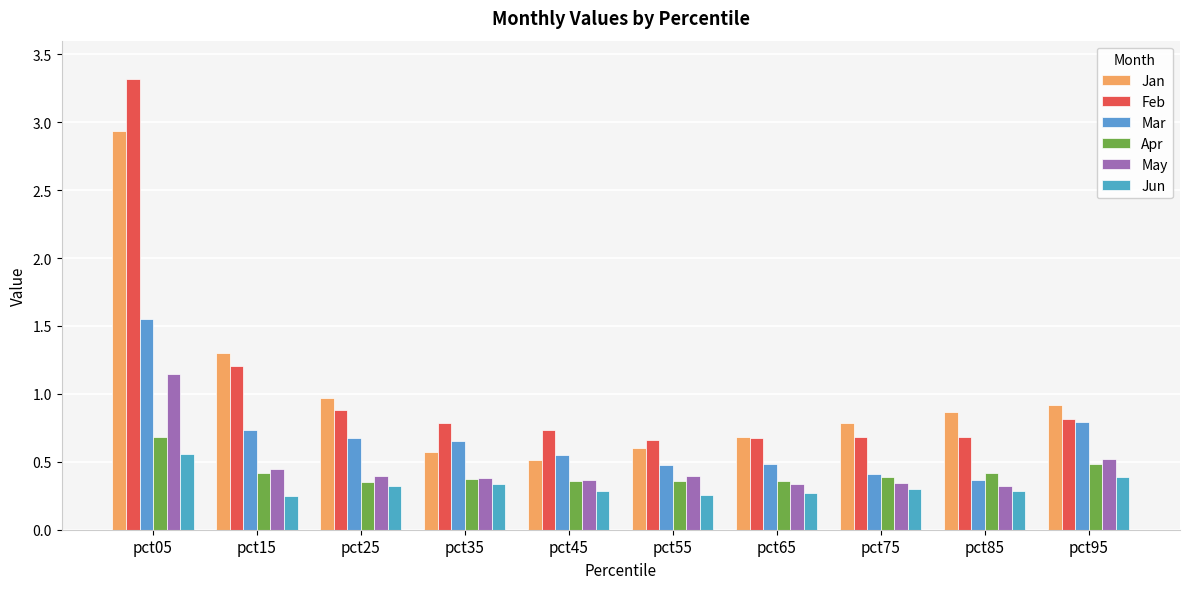

List the series in order of their peak value, highest first.

Feb, Jan, Mar, May, Apr, Jun